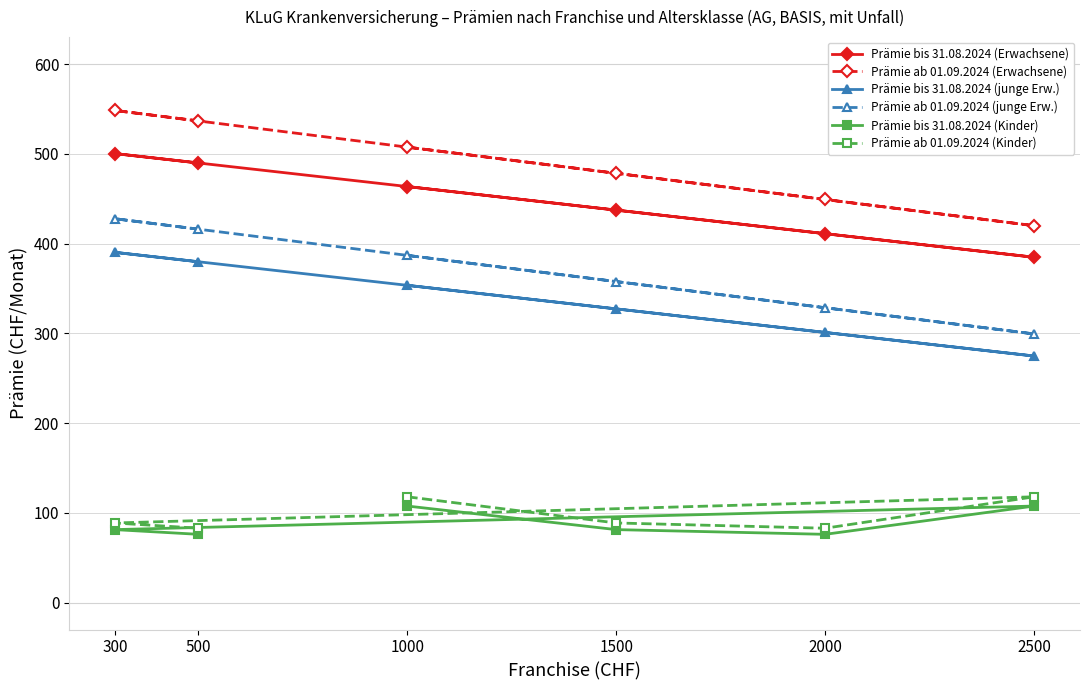

What is the value of the Prämie bis 31.08.2024 (Erwachsene) point at the 5th from the left?

411.0